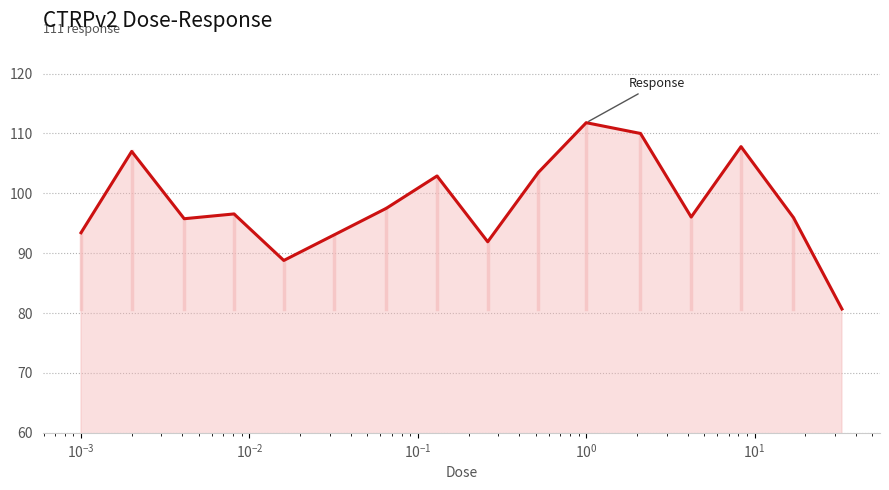

Reading left to right, what are all the values shown in this chart?

93.4	107.0	95.8	96.6	88.8	93.1	97.5	102.9	91.9	103.5	111.8	110.0	96.0	107.8	96.0	80.7